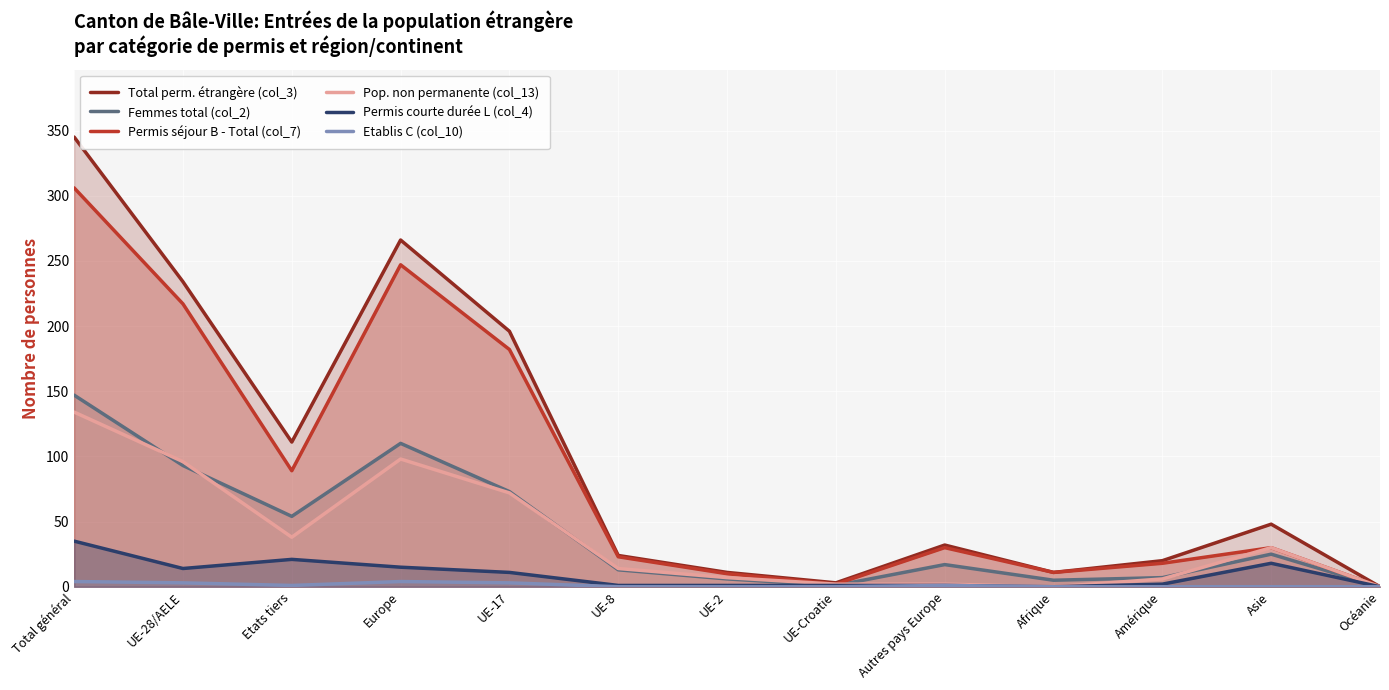

What is the difference between the Permis courte durée L (col_4) values at Asie and UE-17?

7